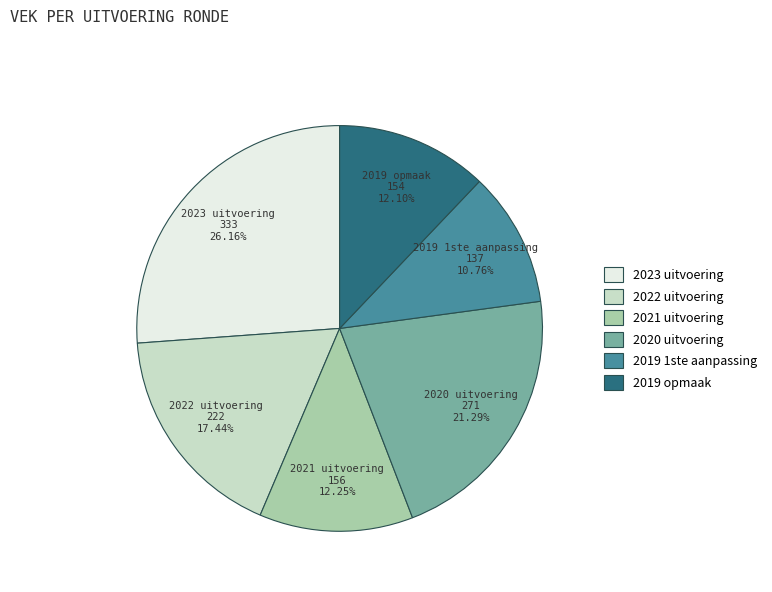

Does 2019 opmaak account for over 50% of the chart?

No